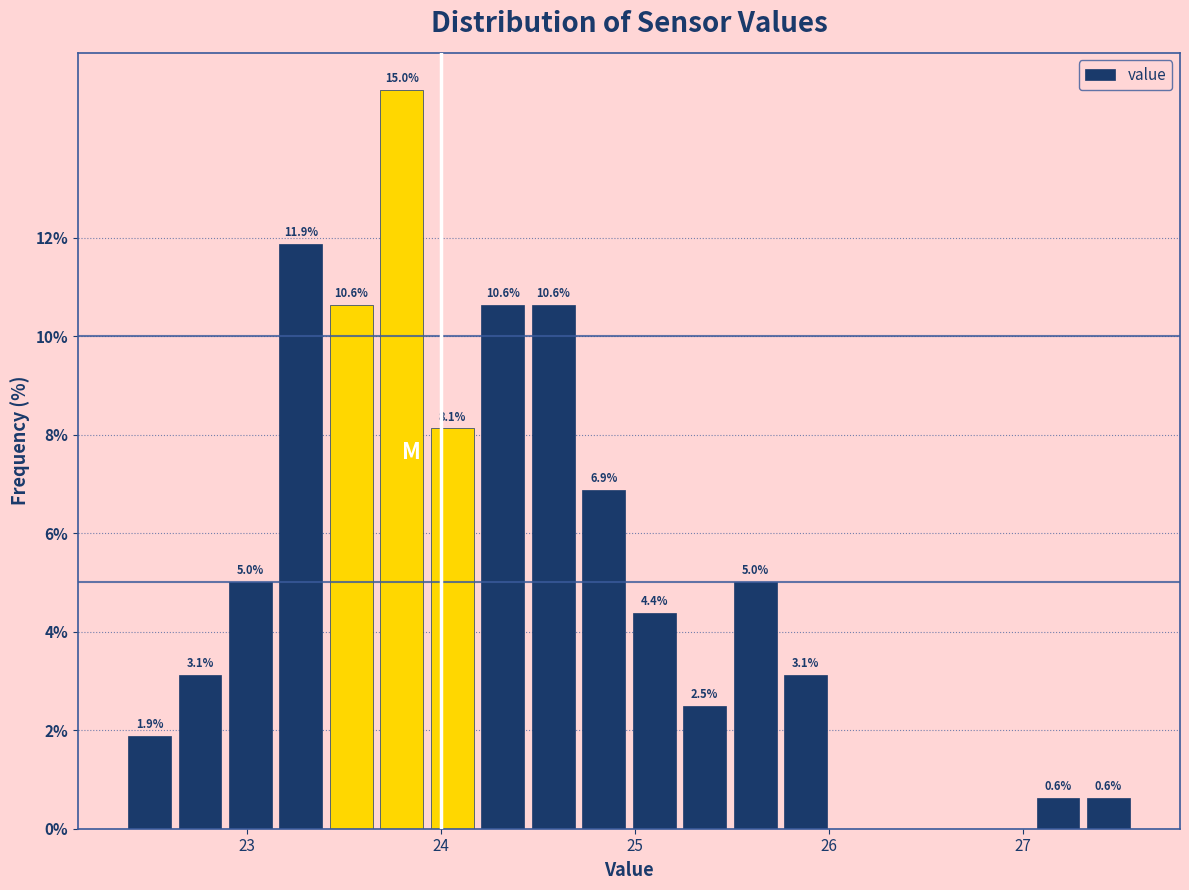

Read against the x-axis, roughly where is the centre of the tallest bar?

23.8